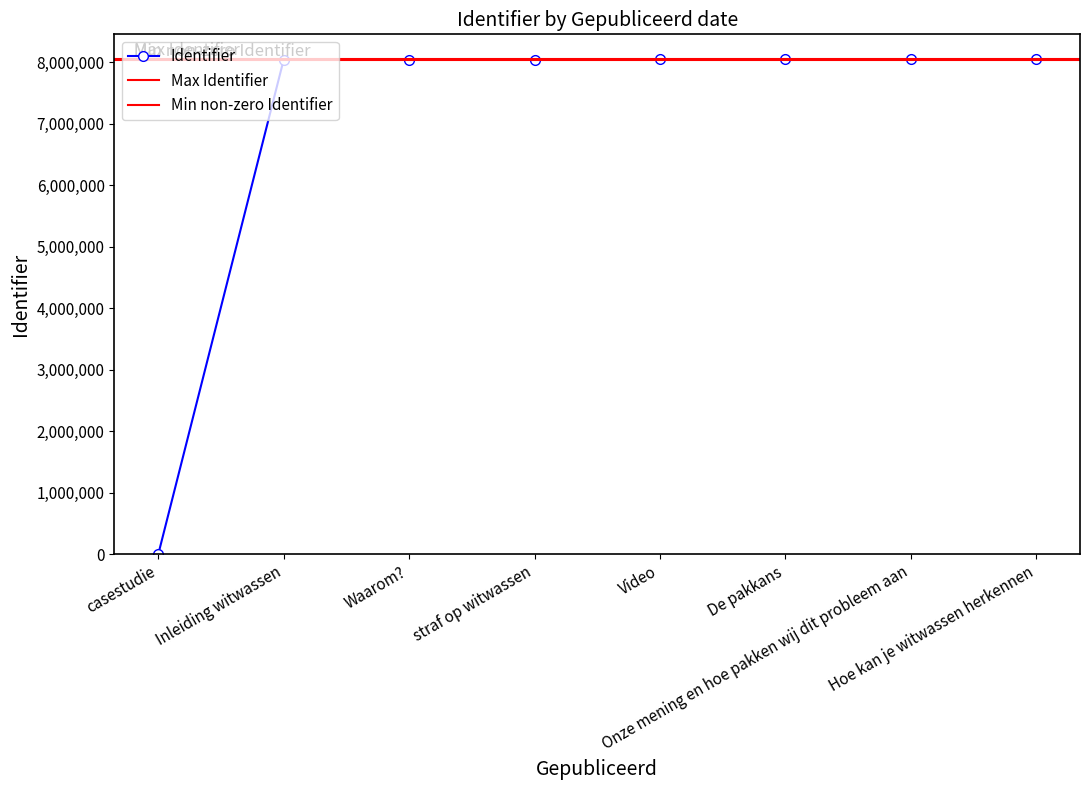

How many data points are less than 8055013?

4